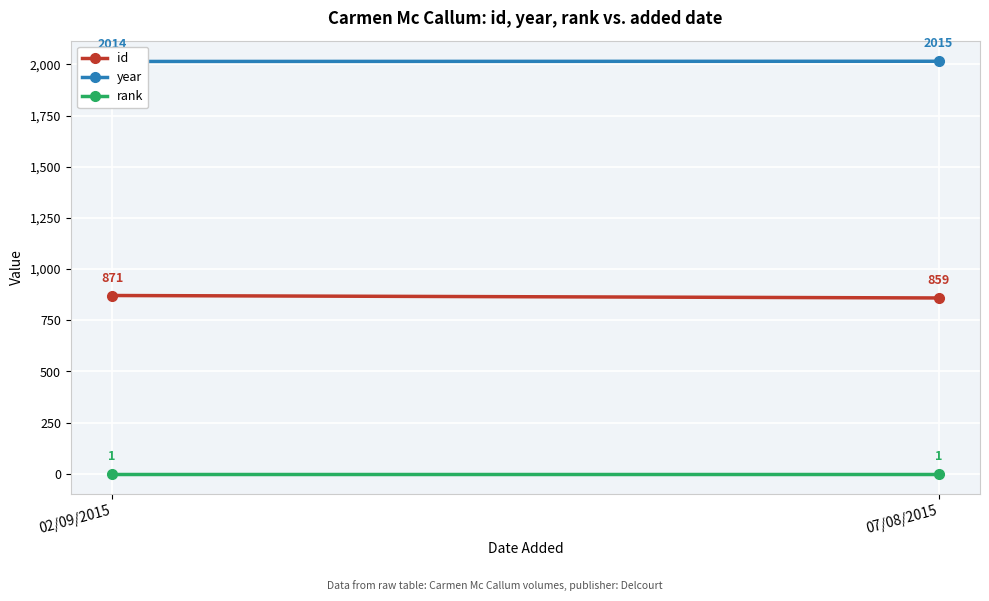

Which series changed the most between 02/09/2015 and 07/08/2015?

id